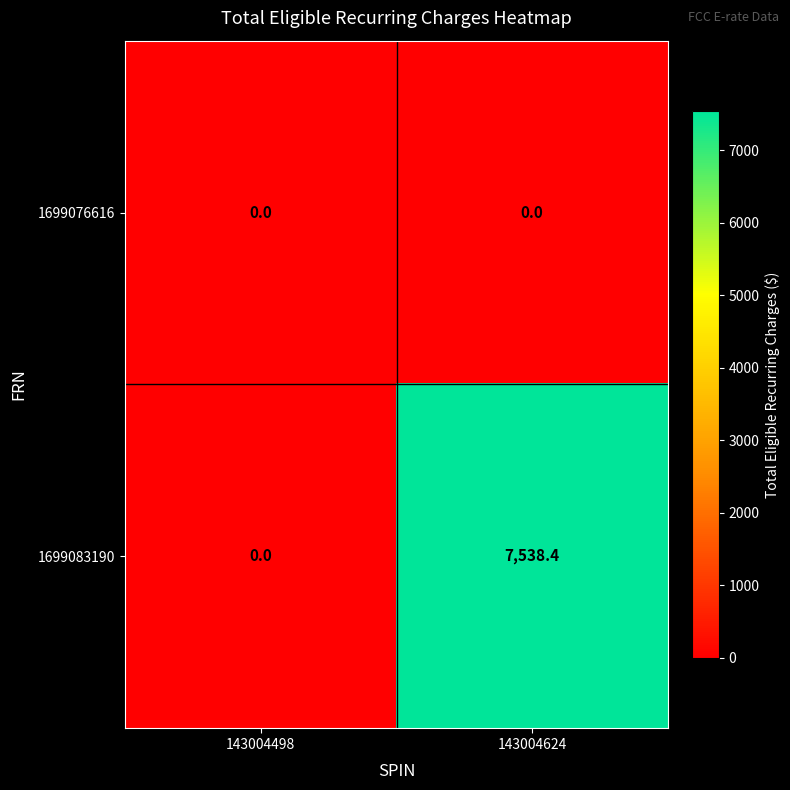

The 1699083190 series shows 3379.3 at 143004498. True or false?

False